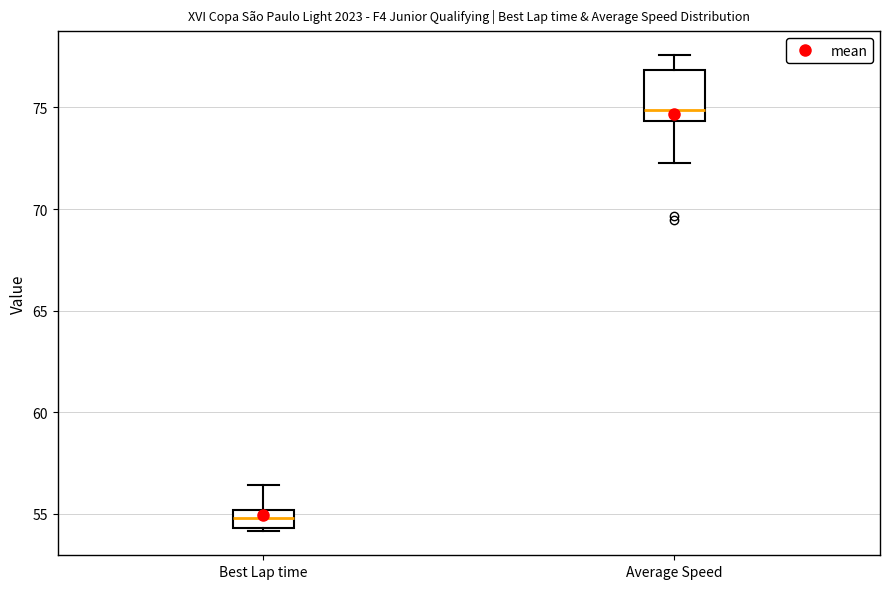

Which box has the highest median line?

Average Speed